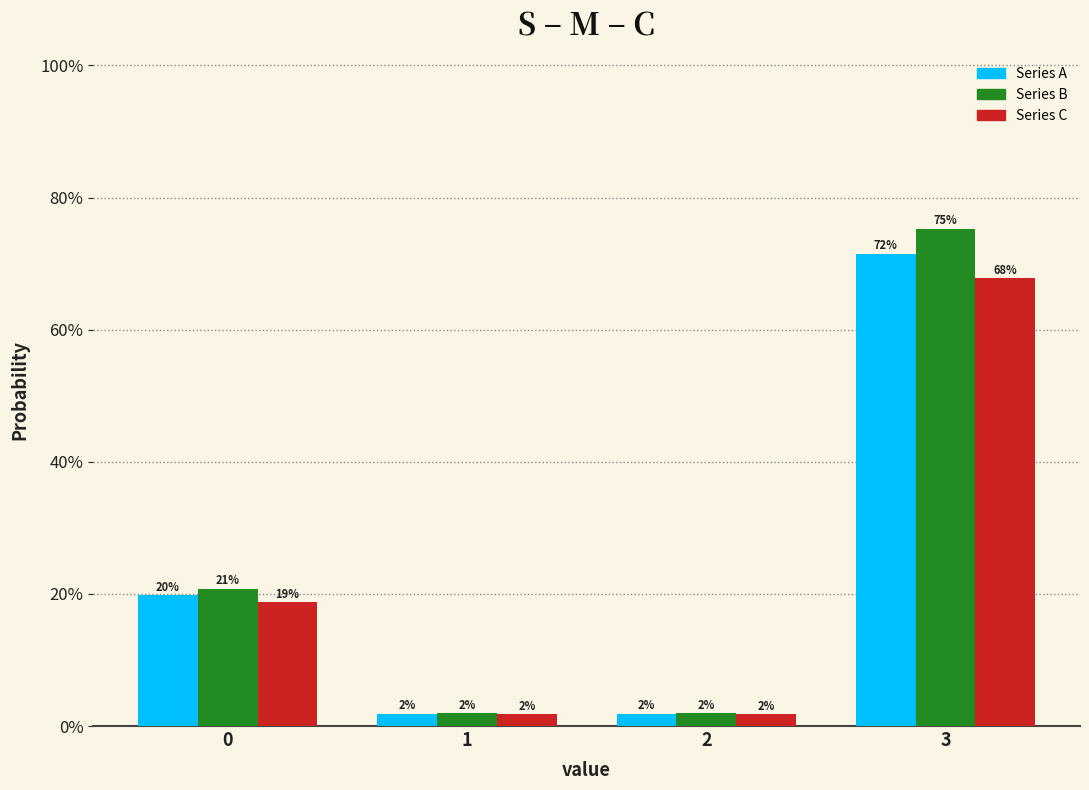

What are all the series names shown in the legend?

Series A, Series B, Series C